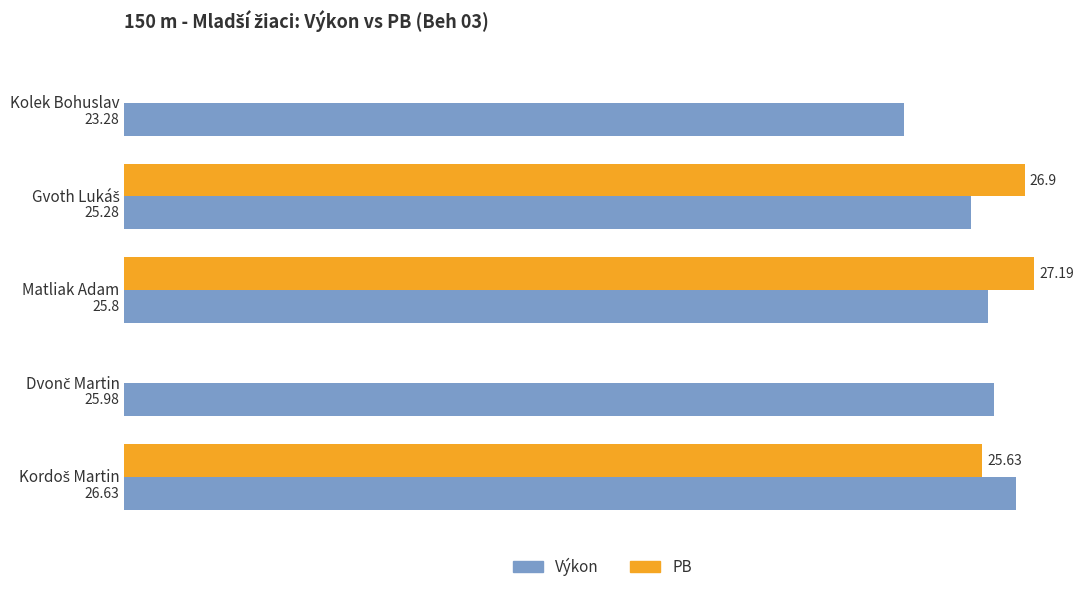

At which category is the sum across all series the highest?

Matliak Adam